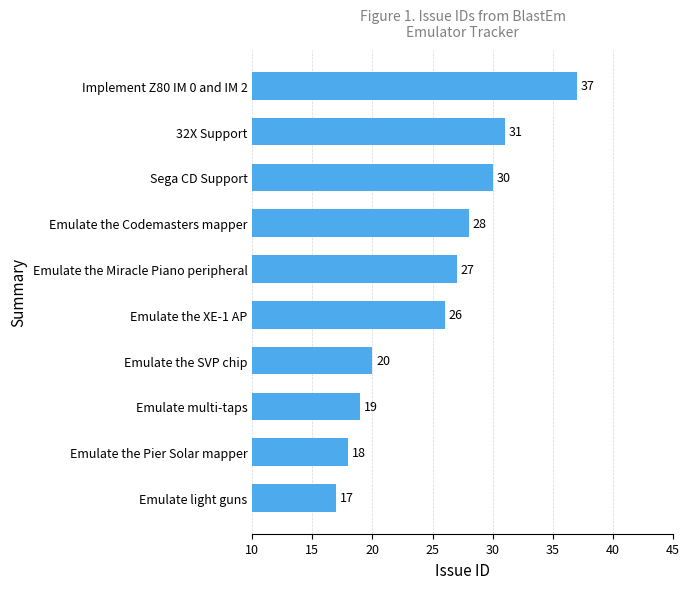

What is the difference between the second highest and second lowest values?

13